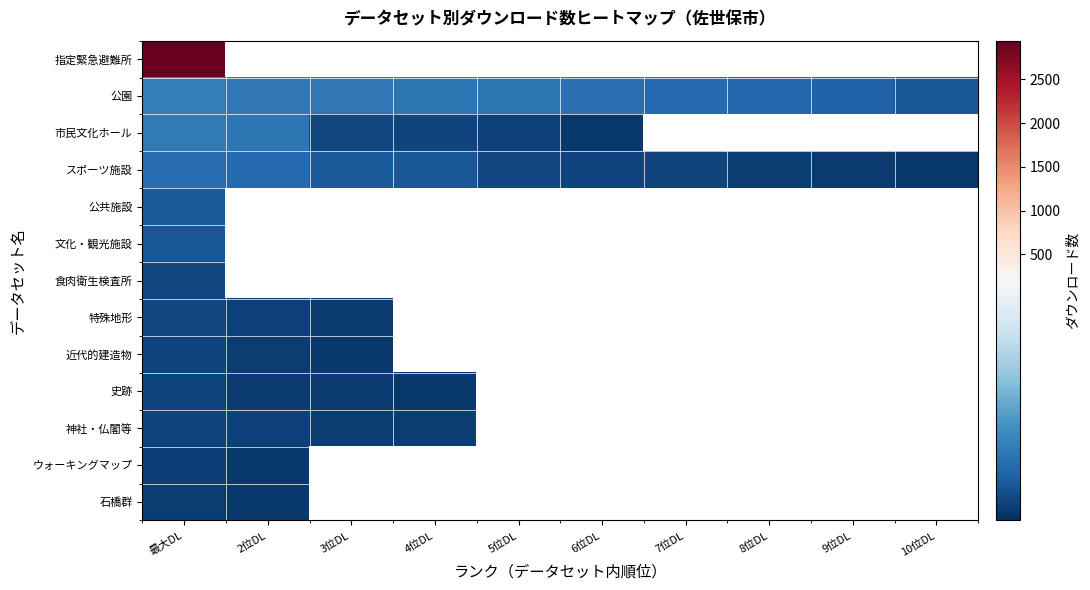

Rank the categories by 特殊地形 value from lowest to highest.

3位DL, 4位DL, 5位DL, 6位DL, 7位DL, 8位DL, 9位DL, 10位DL, 2位DL, 最大DL